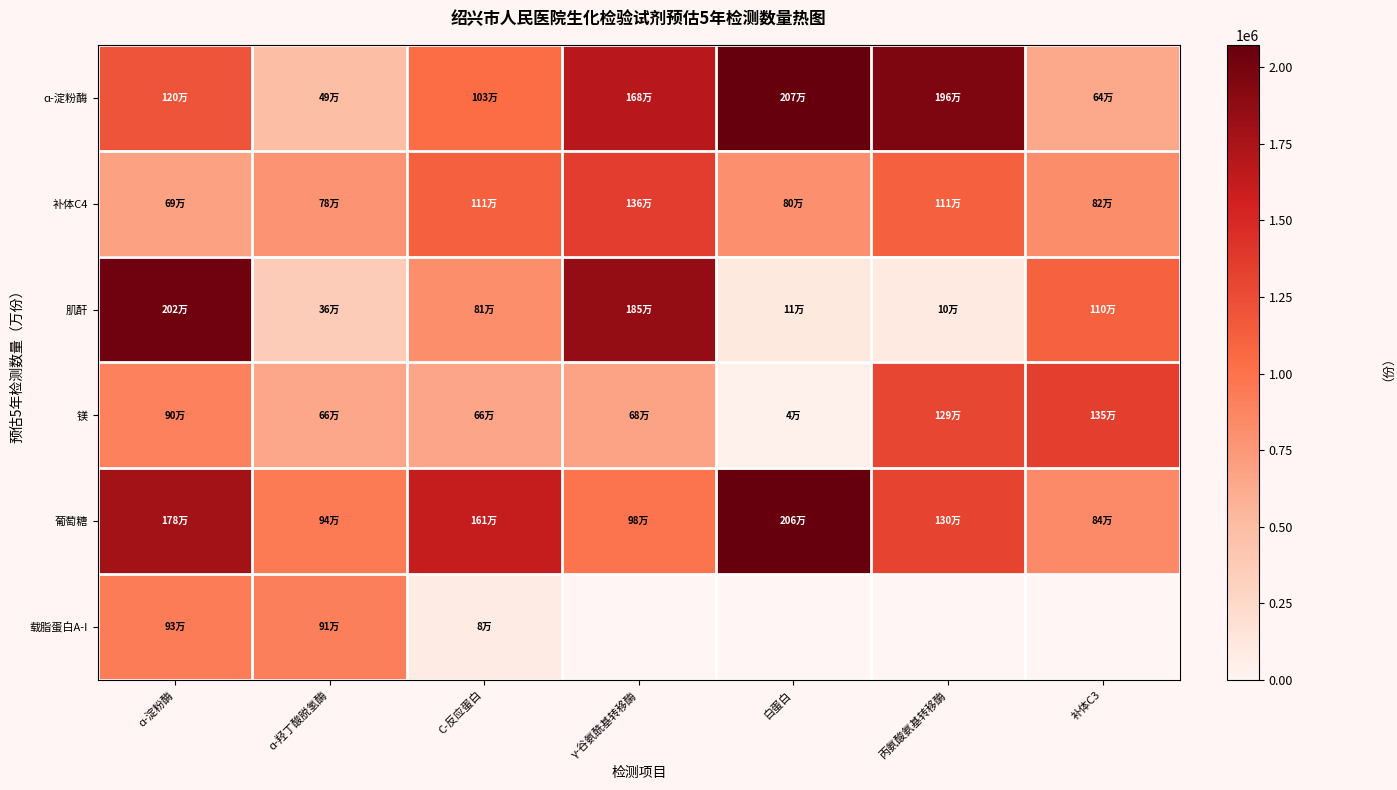

What is the total value across all series at ɑ-淀粉酶?

7519575.0